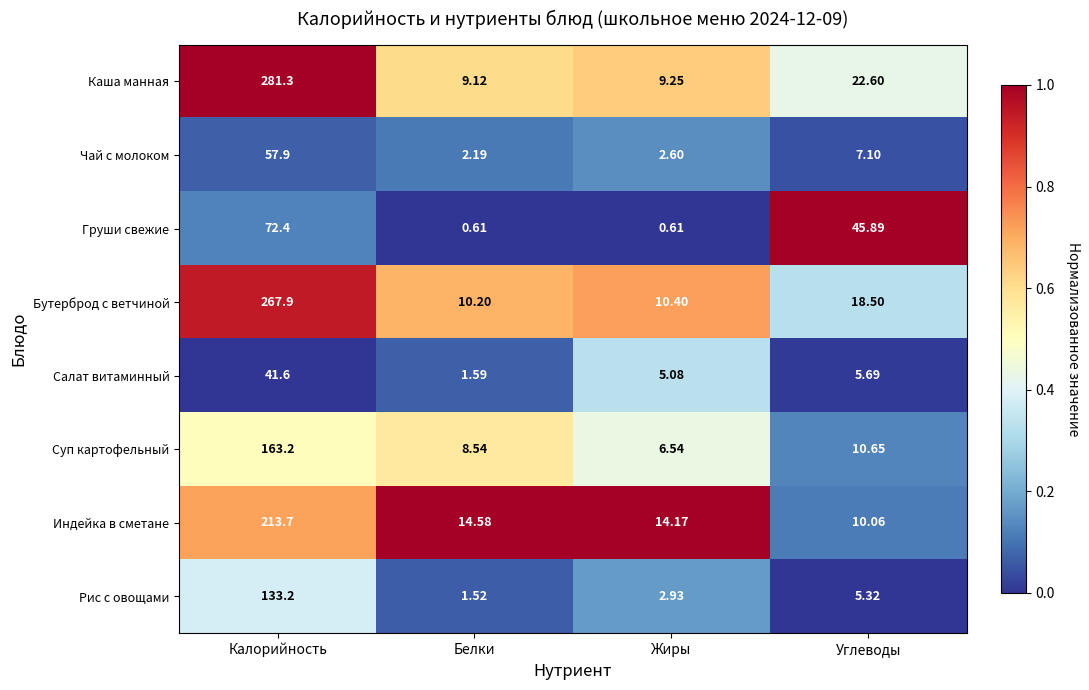

Rank the series at Белки from highest to lowest value.

Индейка в сметане, Бутерброд с ветчиной, Каша манная, Суп картофельный, Чай с молоком, Салат витаминный, Рис с овощами, Груши свежие